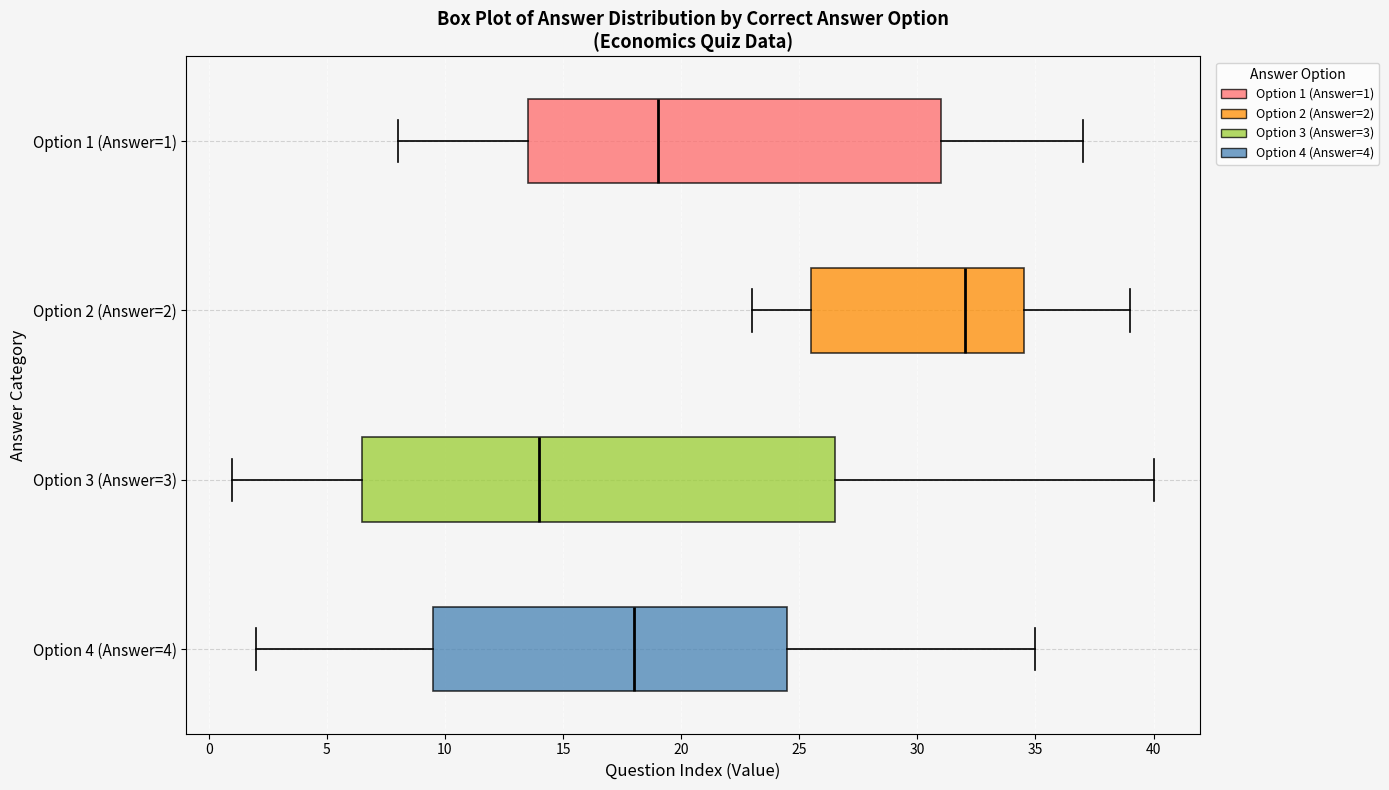

Which box's median line is the furthest to the right?

Option 2 (Answer=2)